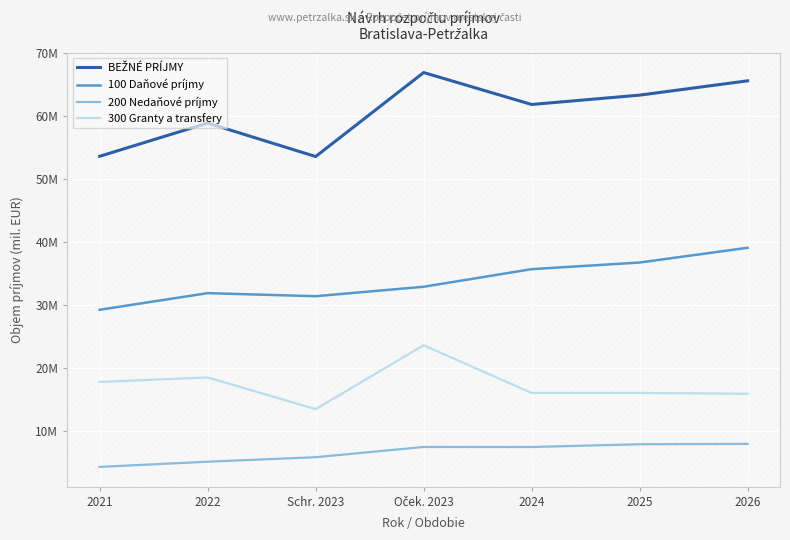

True or false: BEŽNÉ PRÍJMY and 200 Nedaňové príjmy intersect in this chart.

False